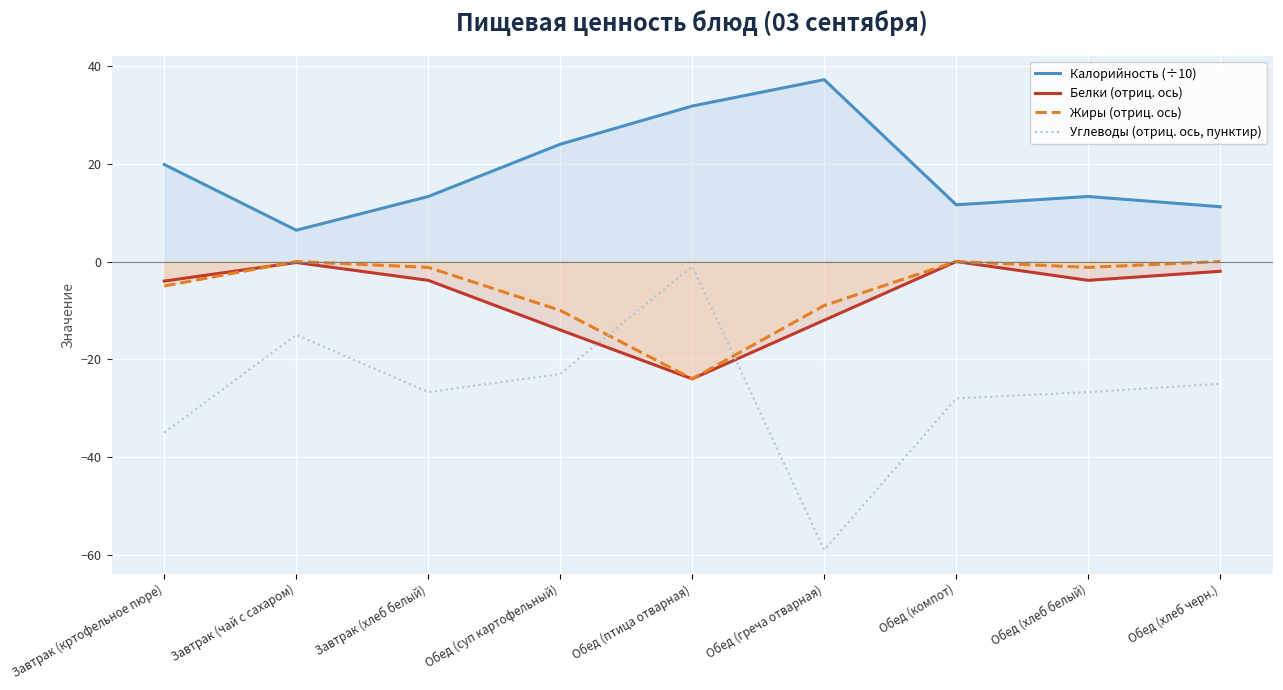

Does the chart display data point markers on the line(s)?

No